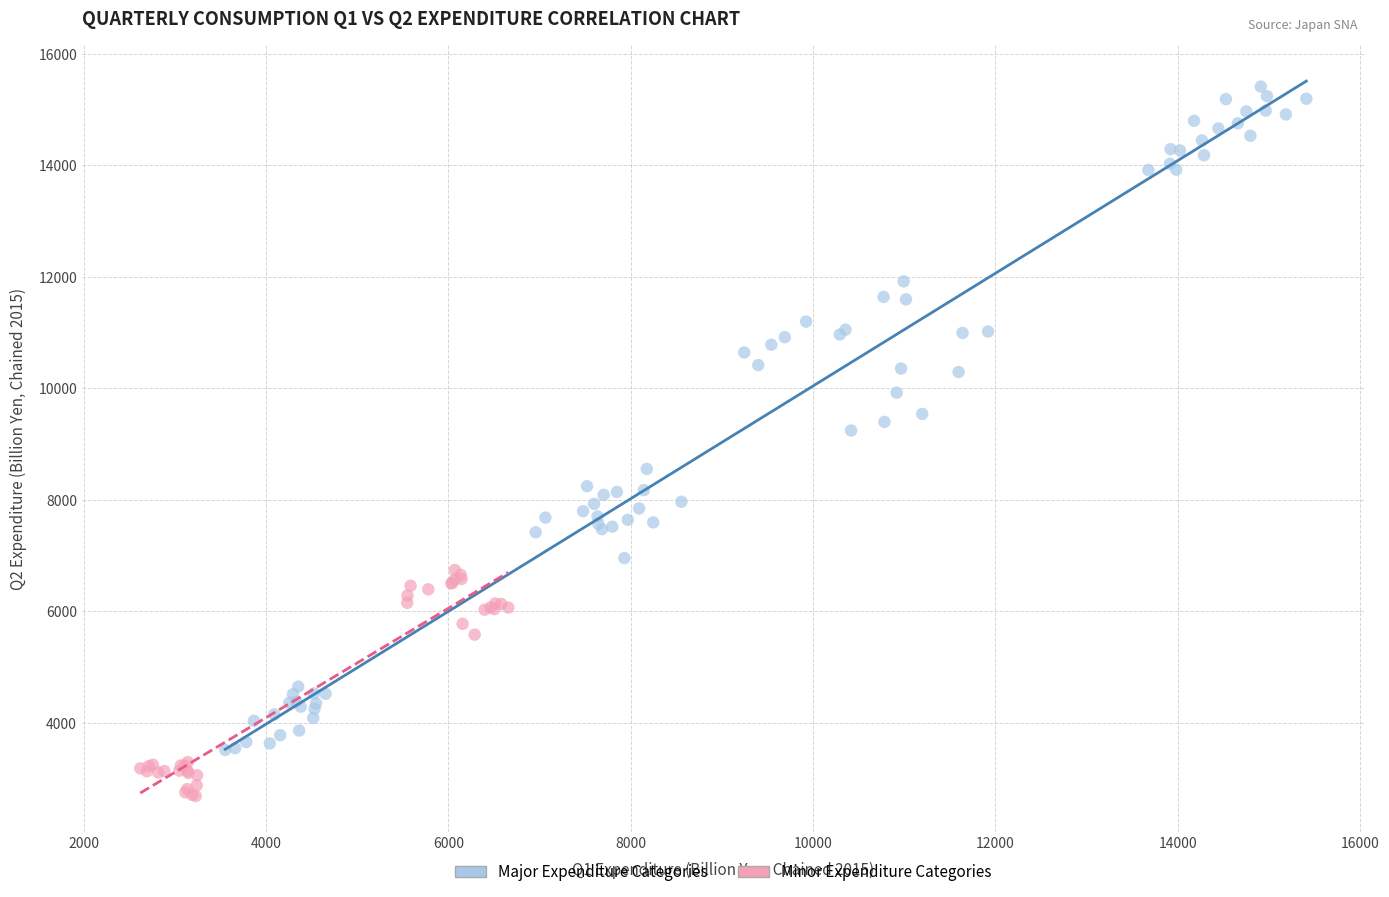

Which series contains the lowest Y value?

Minor Expenditure Categories